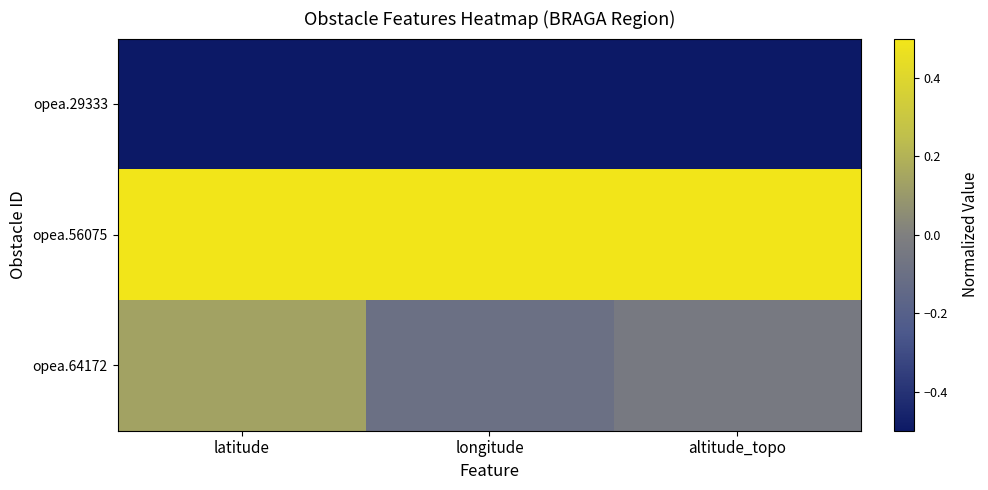

List the series in order of their peak value, lowest first.

opea.29333, opea.64172, opea.56075